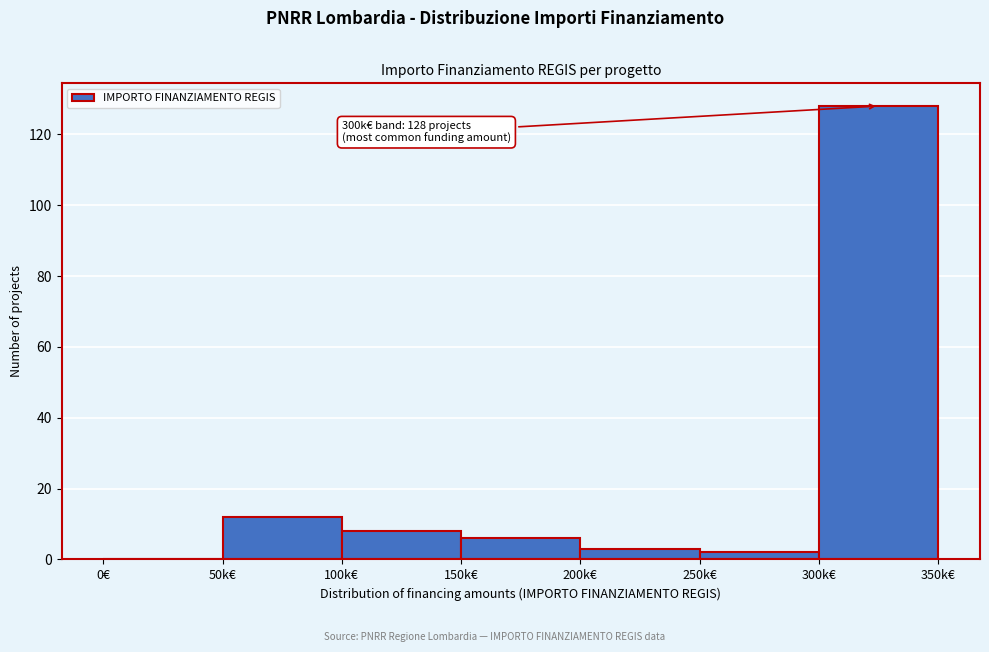

Reading left to right, extract all data points from this chart.

0€=0	50k€=12	100k€=8	150k€=6	200k€=3	250k€=2	300k€=128